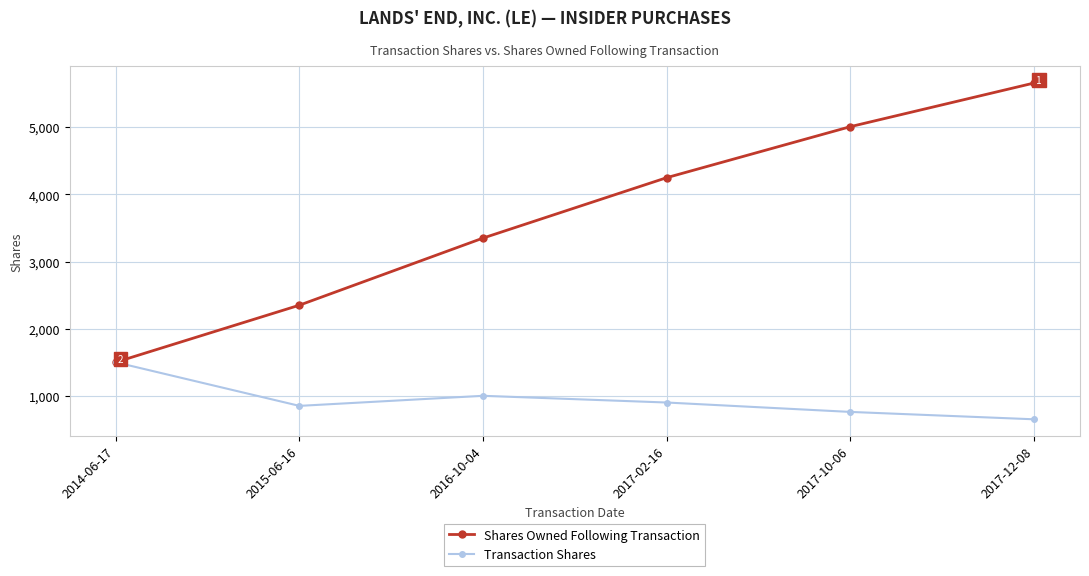

How many interior local valleys does the Transaction Shares series have?

1